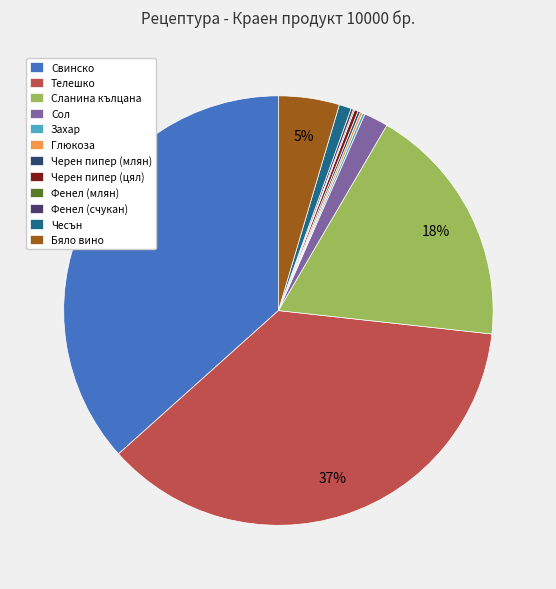

How many slices are in this pie chart?

12